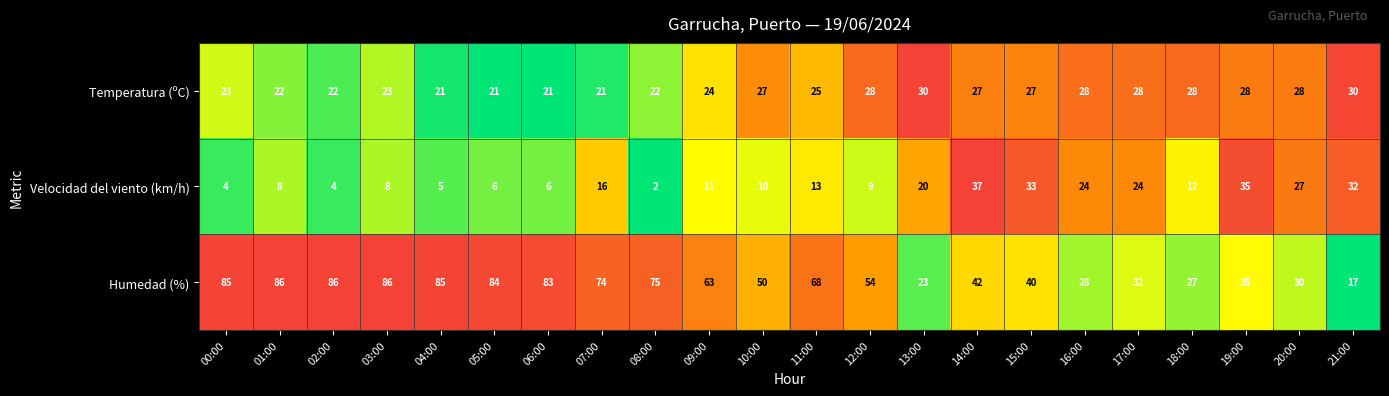

Is it true that Temperatura (ºC) equals 33 at 03:00?

False